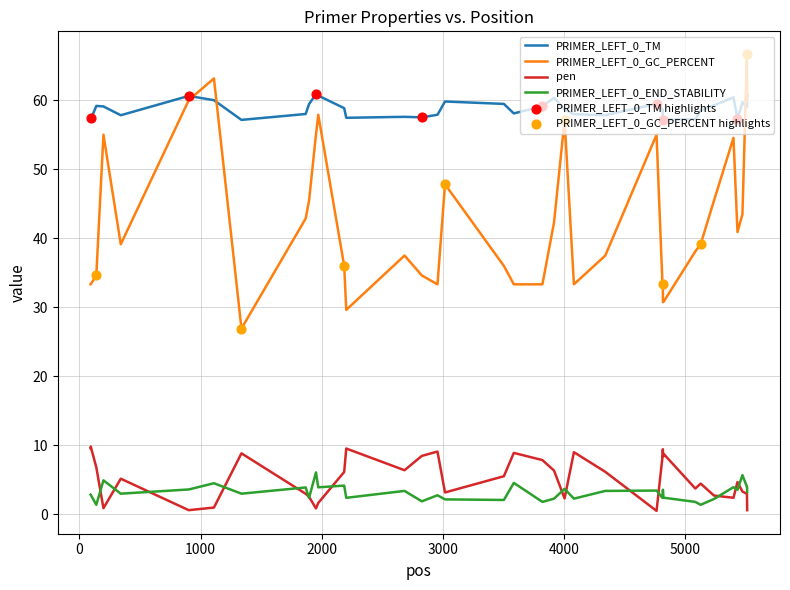

Which series has the largest total across all categories?

PRIMER_LEFT_0_TM